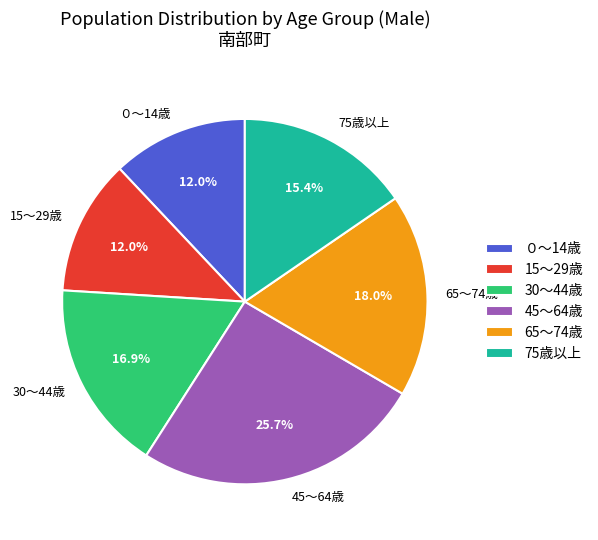

Combined, do 30～44歳 and 15～29歳 account for over 50%?

No